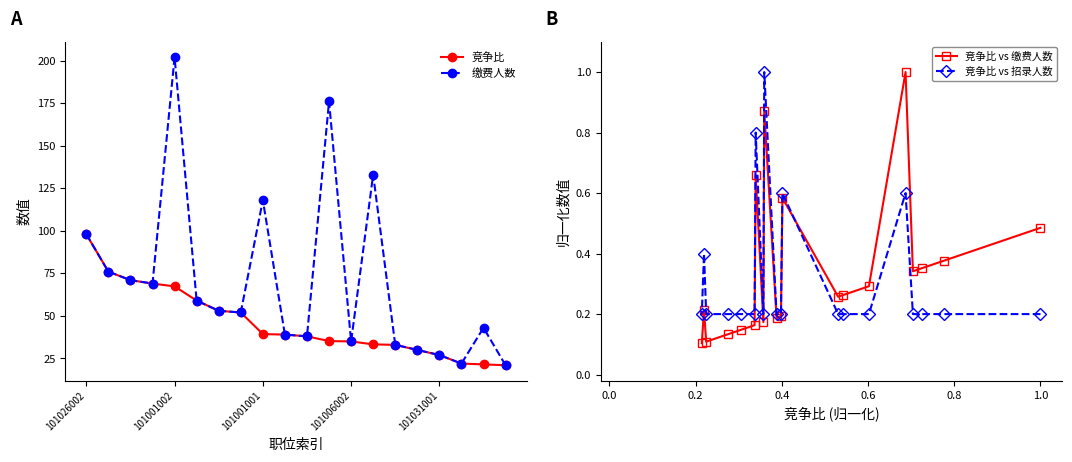

What is the minimum value shown in the chart?

0.1